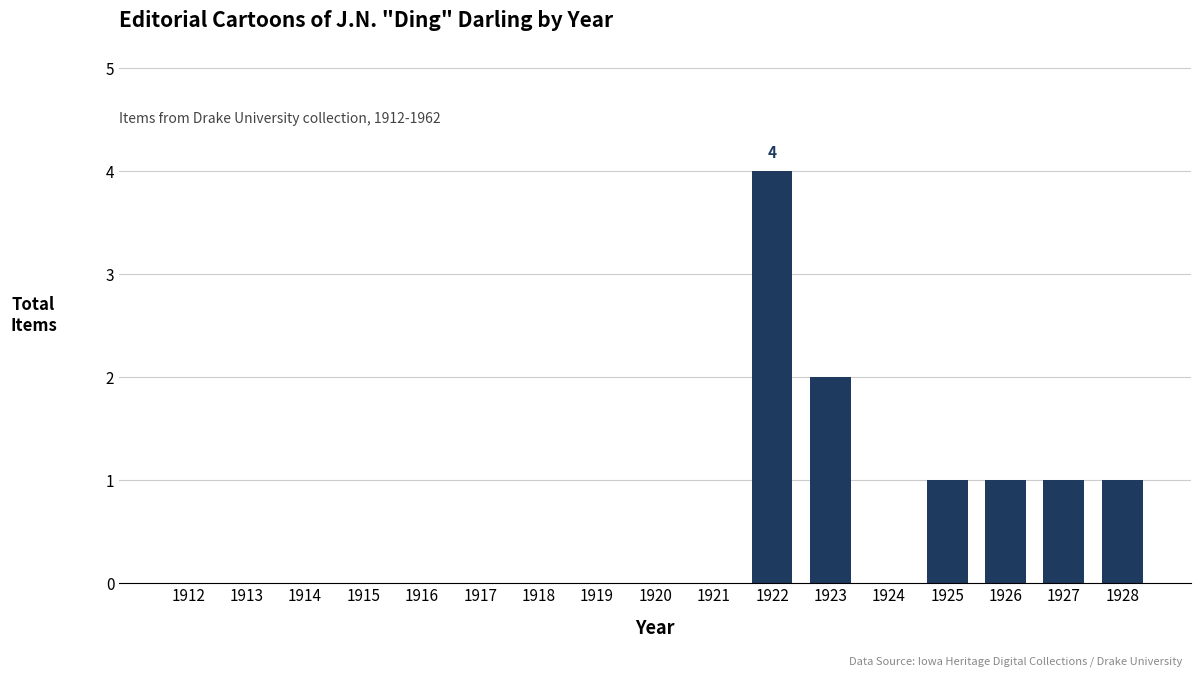

The value at 1919 is -3. True or false?

False